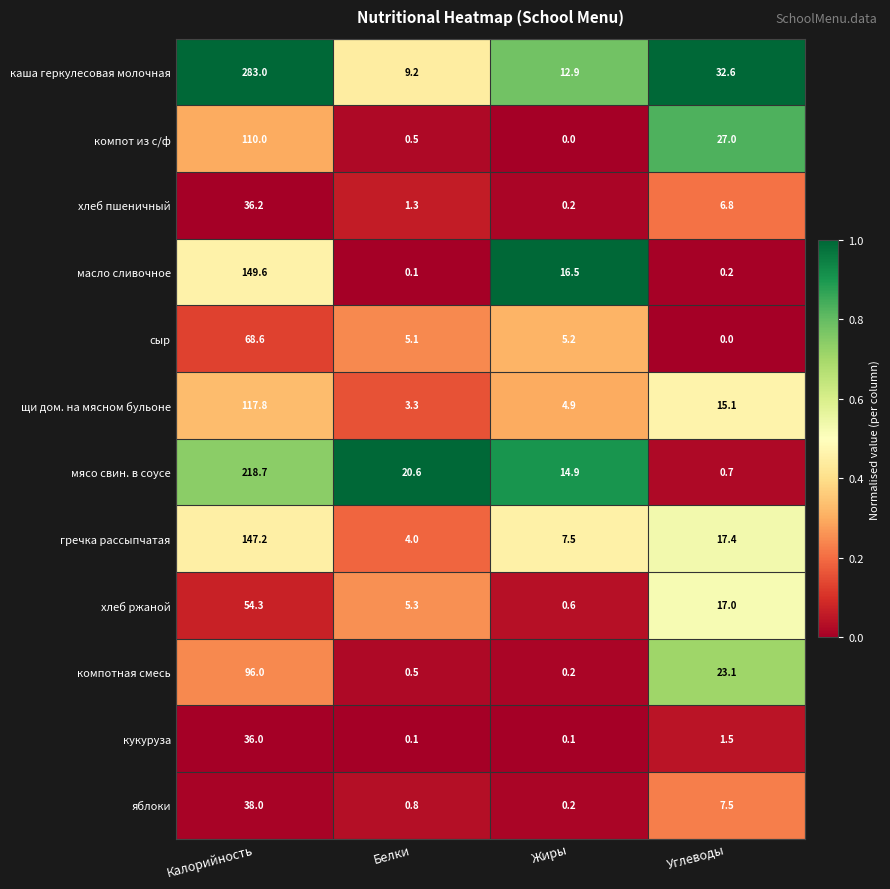

Count the number of categories in the chart.

4